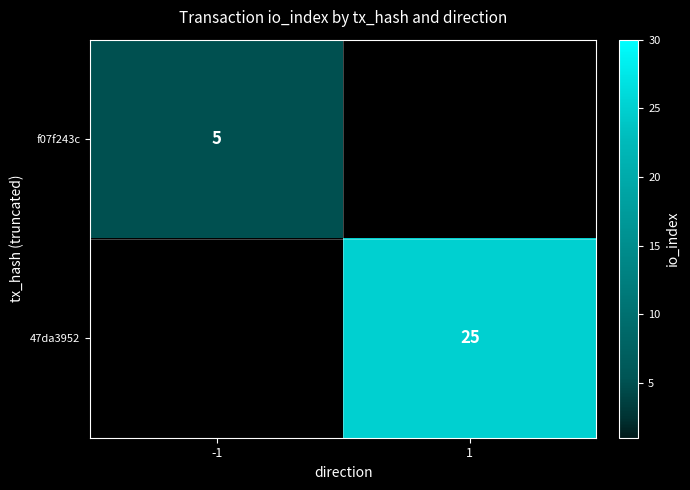

What is the greatest value displayed?

25